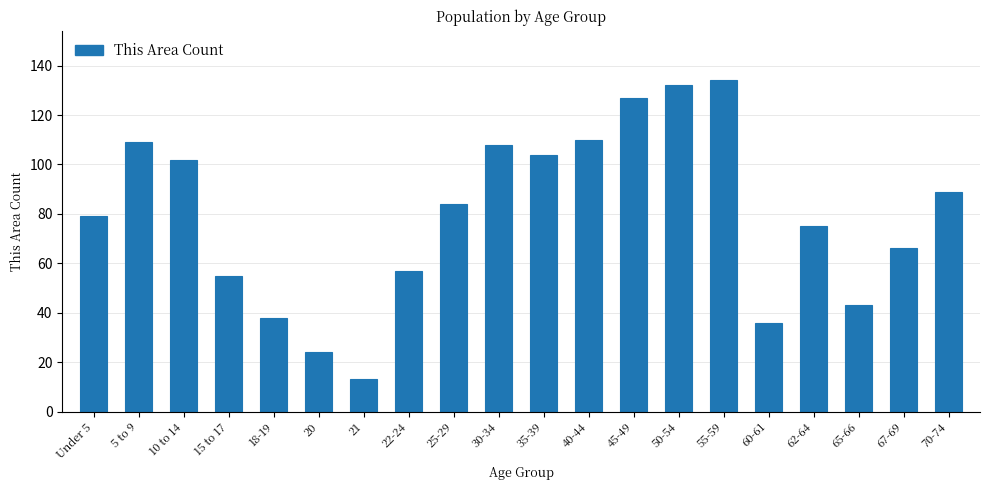

Reading left to right, what are all the values shown in this chart?

Under 5=79	5 to 9=109	10 to 14=102	15 to 17=55	18-19=38	20=24	21=13	22-24=57	25-29=84	30-34=108	35-39=104	40-44=110	45-49=127	50-54=132	55-59=134	60-61=36	62-64=75	65-66=43	67-69=66	70-74=89